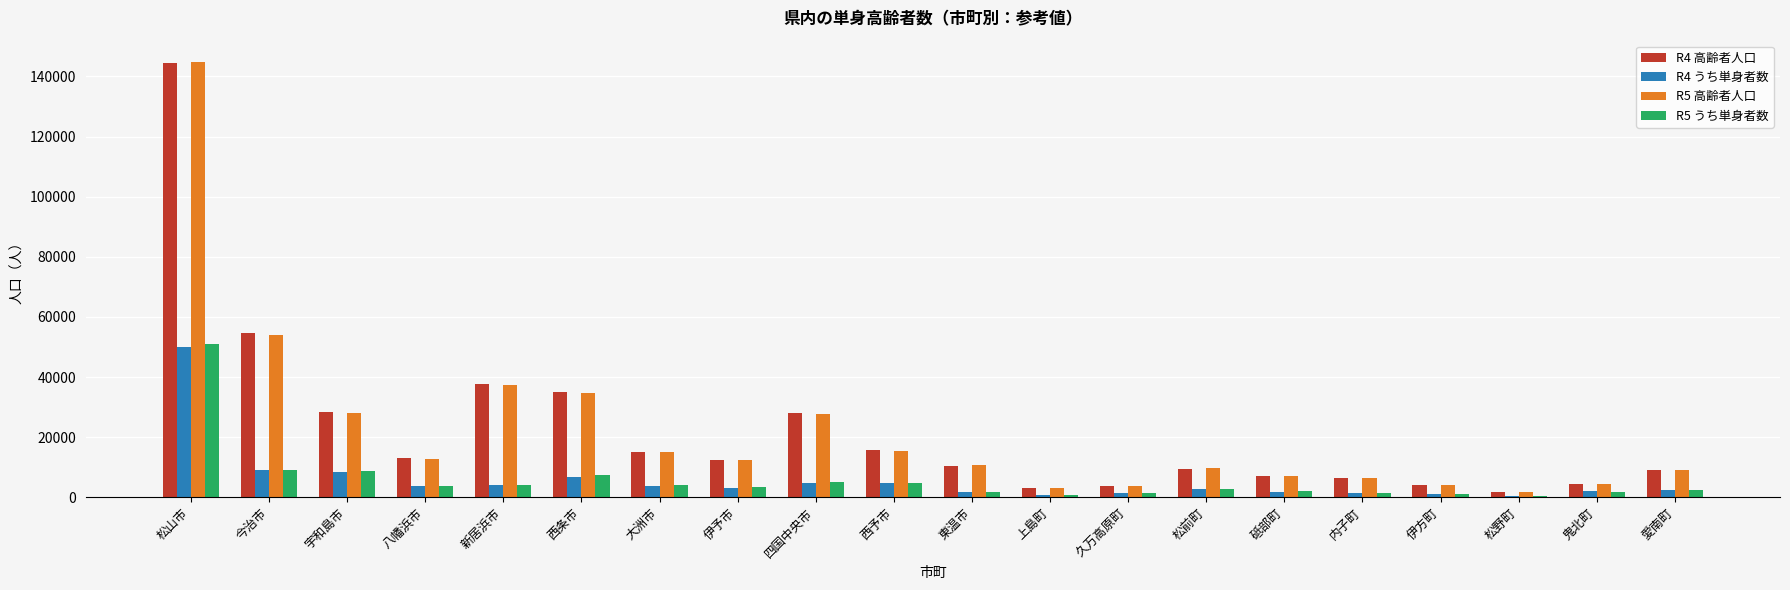

Is the value of R4 高齢者人口 at 西条市 greater than the value of R5 うち単身者数 at 東温市?

Yes